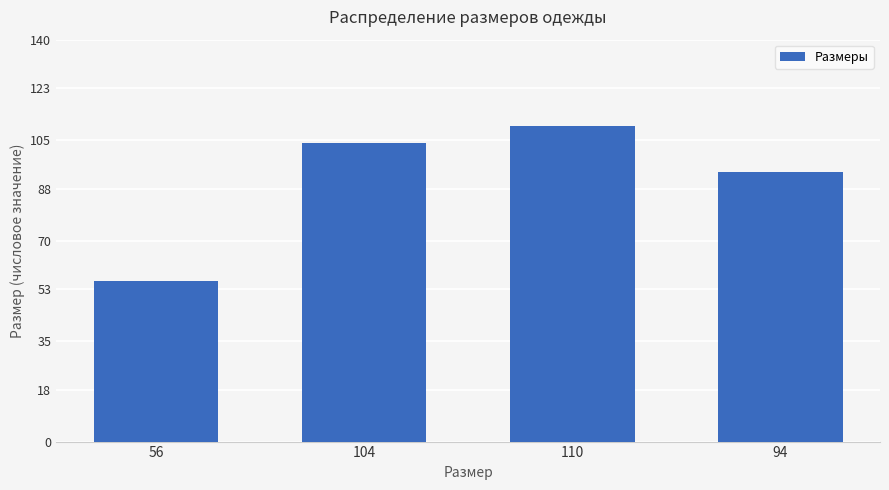

Approximately how many times larger is the value at 104 compared to 94?

1.1